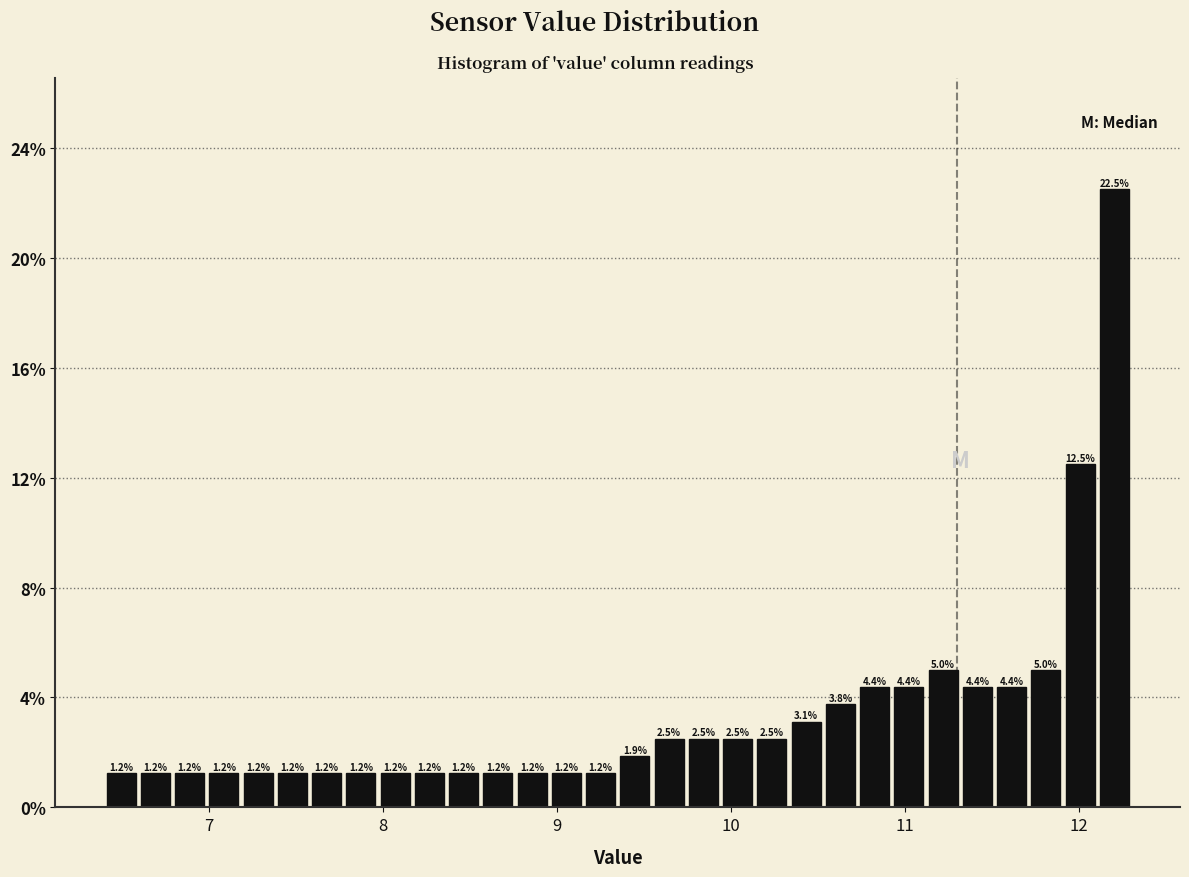

Read against the x-axis, roughly where is the centre of the tallest bar?

12.2